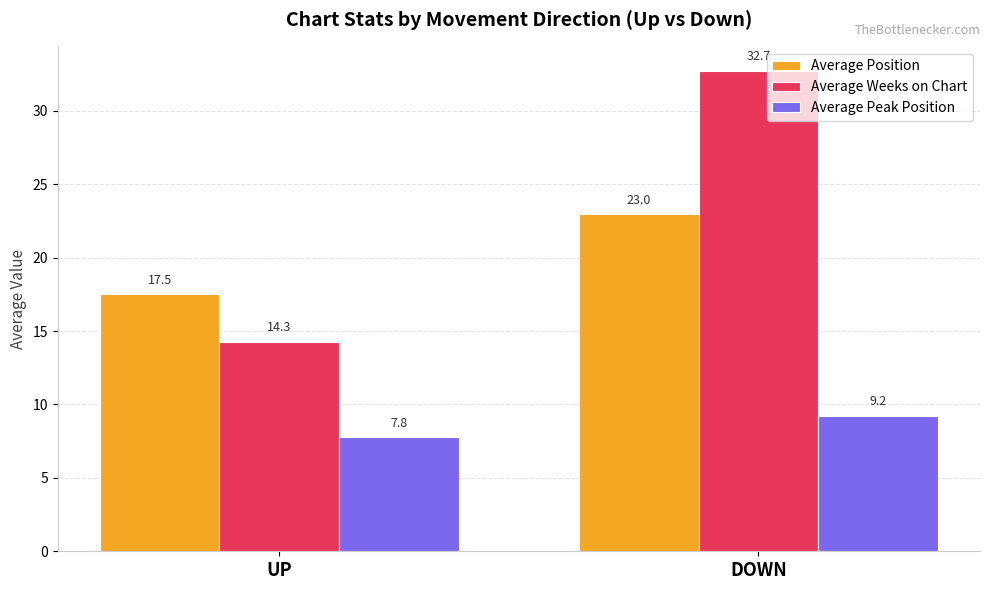

Rank the categories by Average Peak Position value from highest to lowest.

DOWN, UP